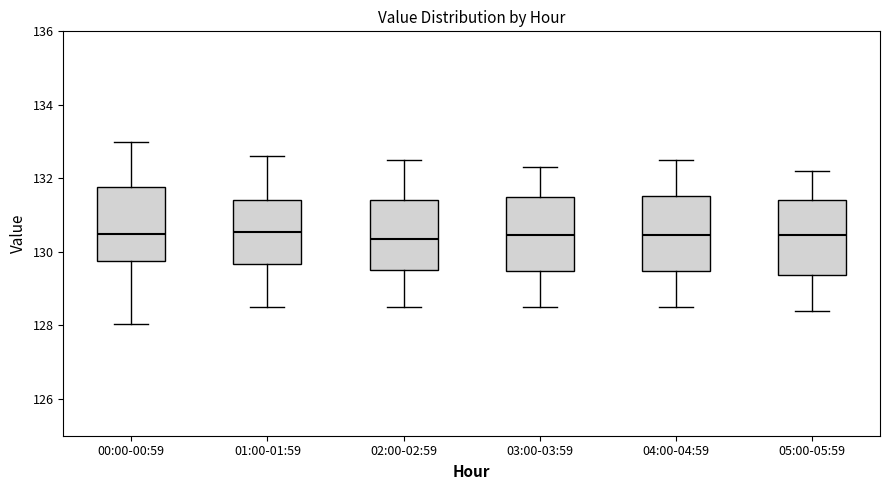

Where does the lower whisker of the box for 04:00-04:59 end on the y-axis? The values are not printed on the chart, so give them approximately, as read against the axis.

128.6